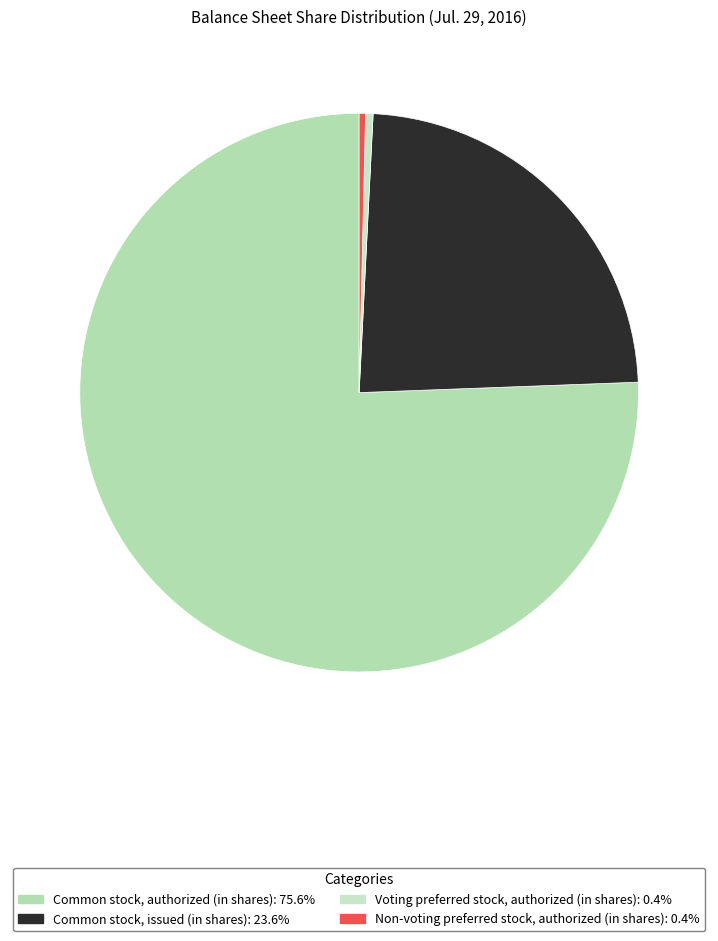

Which category has the biggest portion of the pie?

Common stock, authorized (in shares)